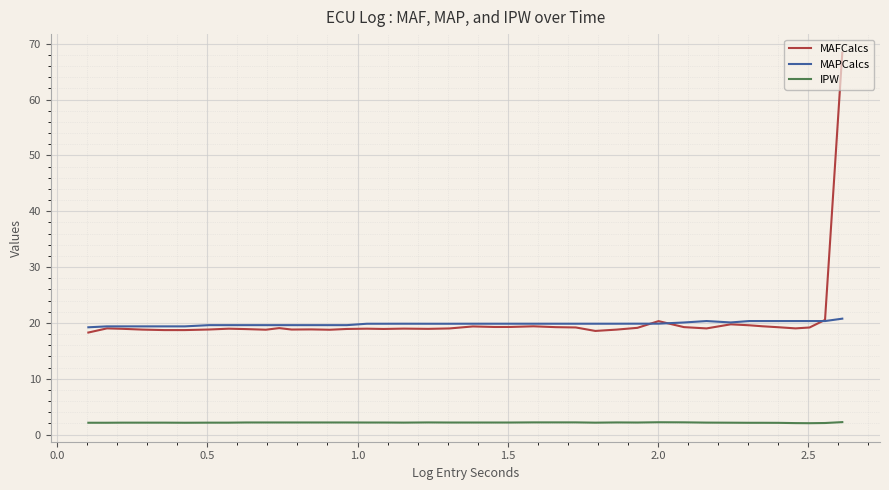

True or false: MAPCalcs and IPW cross at least once.

False